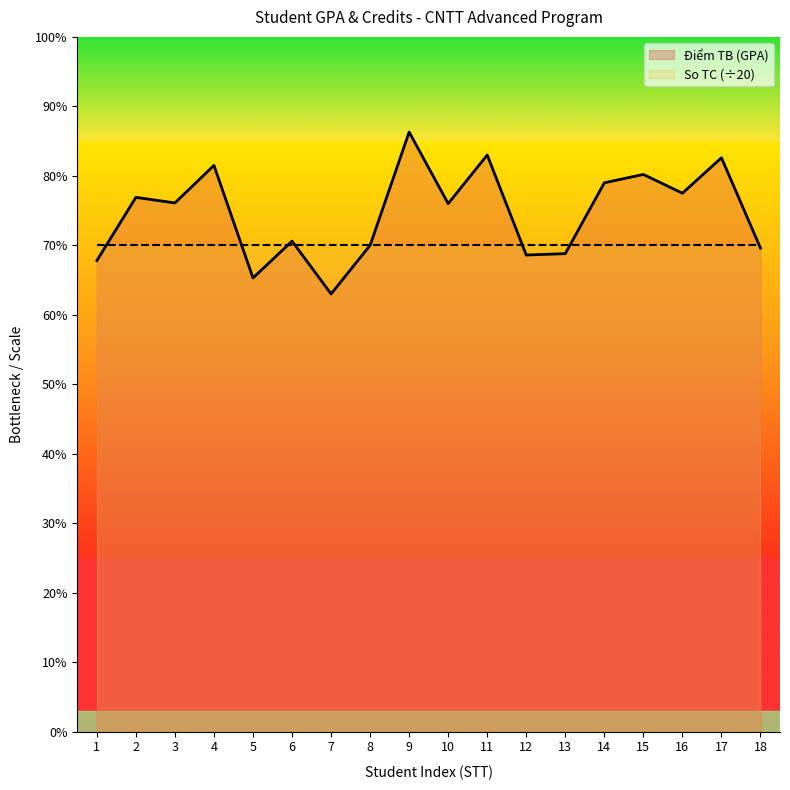

Reading right to left, list all the values displayed in this chart.

7.0	8.3	7.8	8.0	7.9	6.9	6.9	8.3	7.6	8.6	7.0	6.3	7.1	6.5	8.2	7.6	7.7	6.8